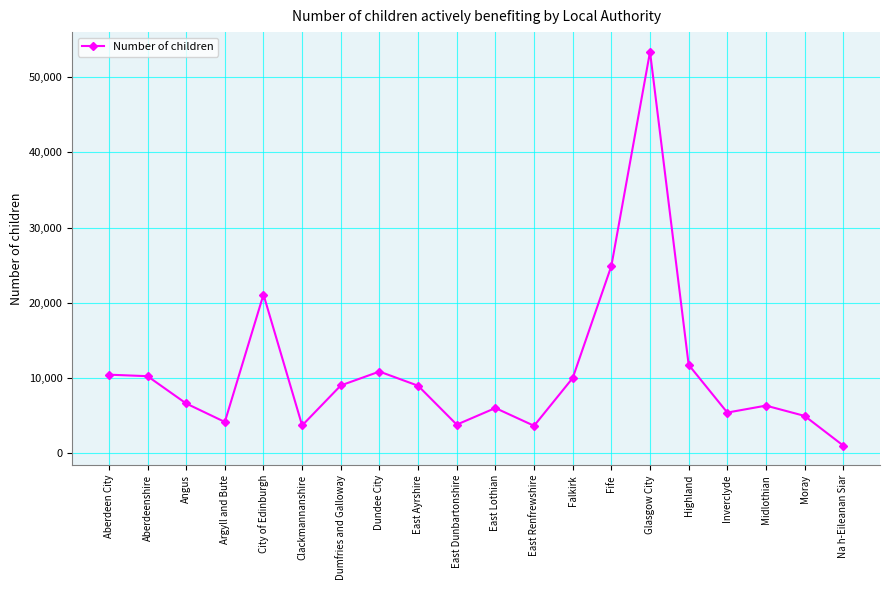

Is it true that the value at Midlothian is 10594?

False